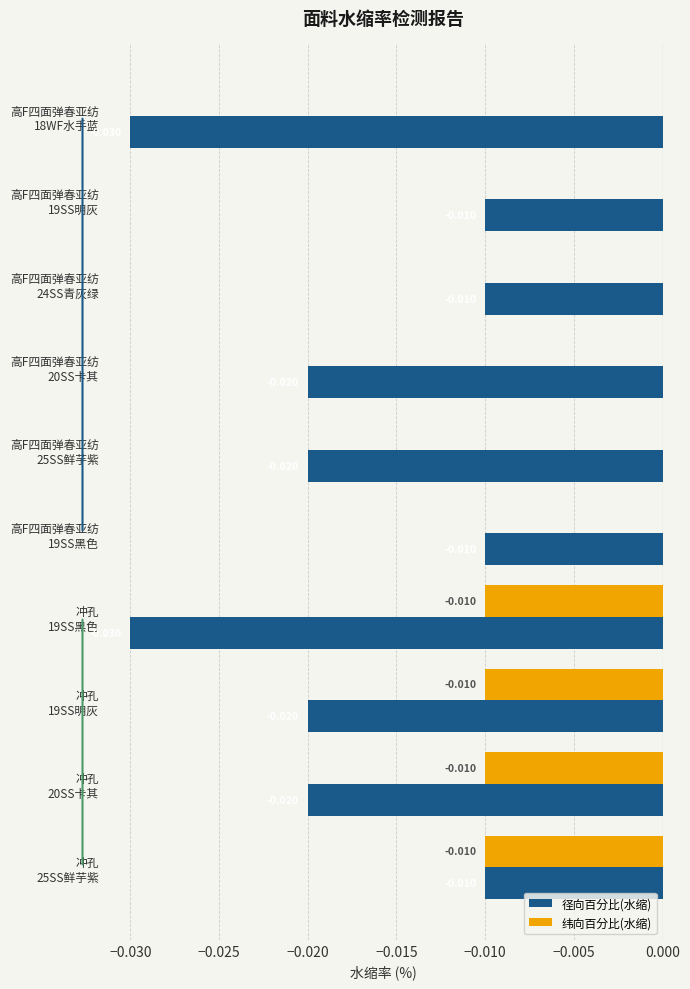

Which series has the largest total across all categories?

纬向百分比(水缩)